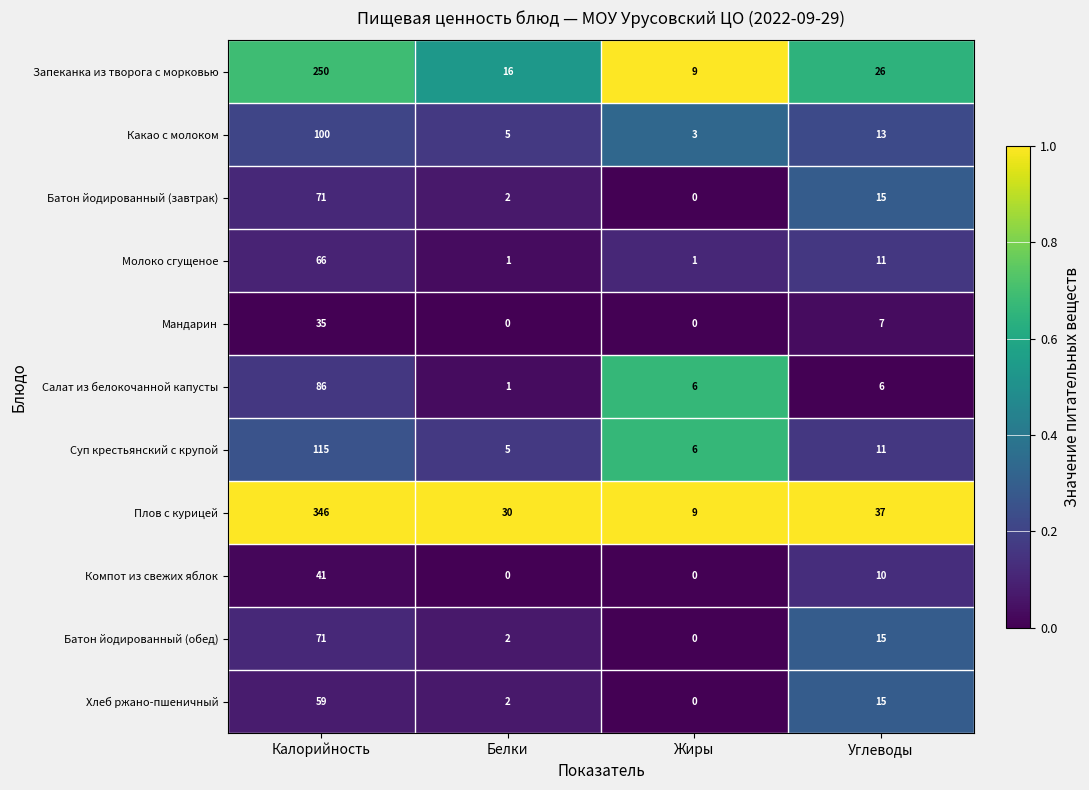

Which label corresponds to the largest value in the chart?

Калорийность